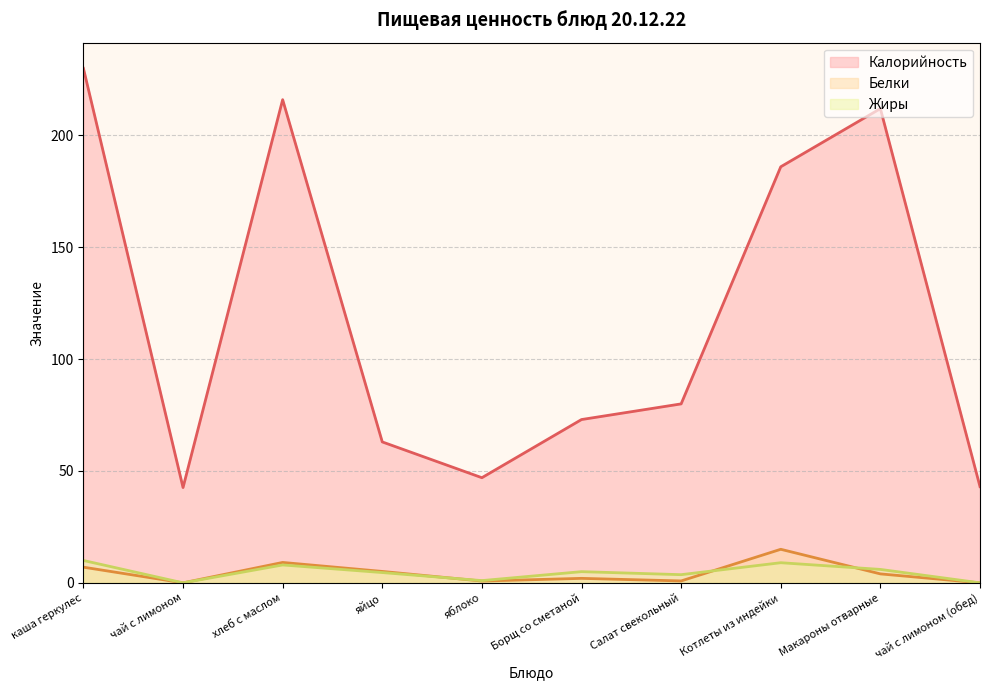

How many times do Белки and Жиры cross each other?

3